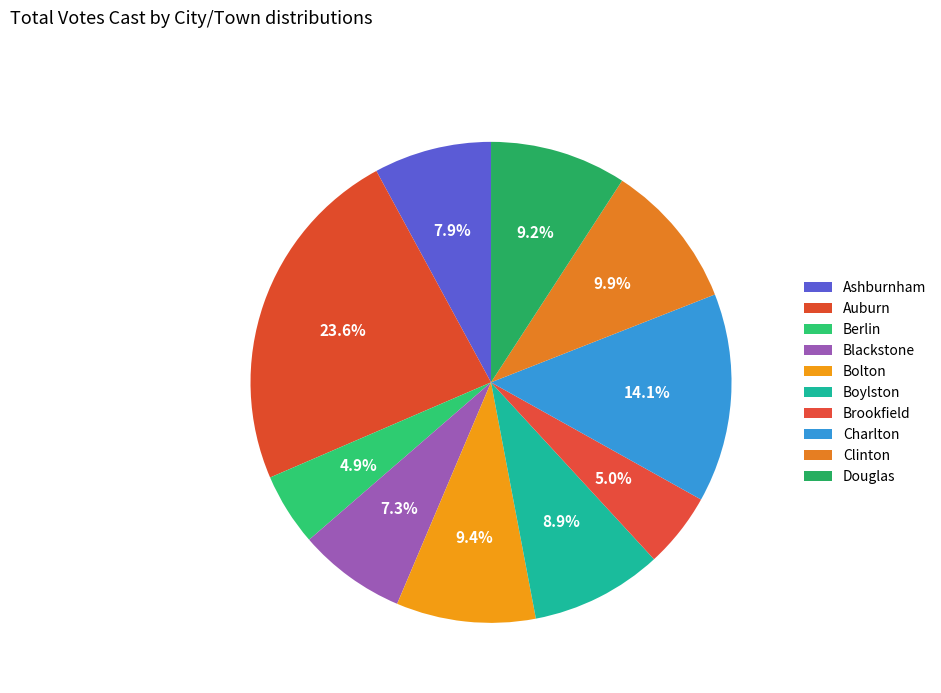

Which has a higher value, Bolton or Charlton?

Charlton